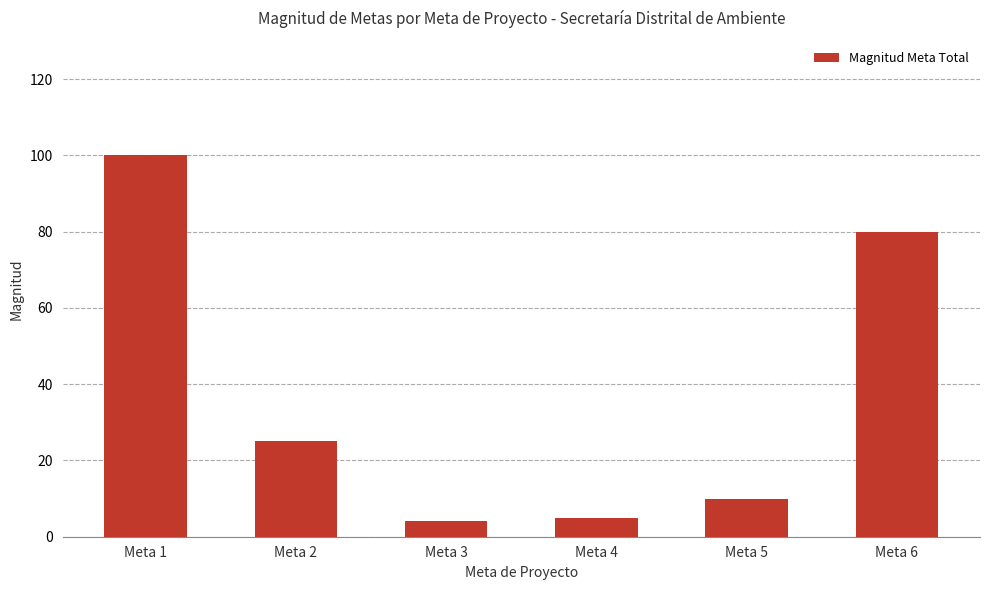

What is the value of the 6th bar from the left?

80